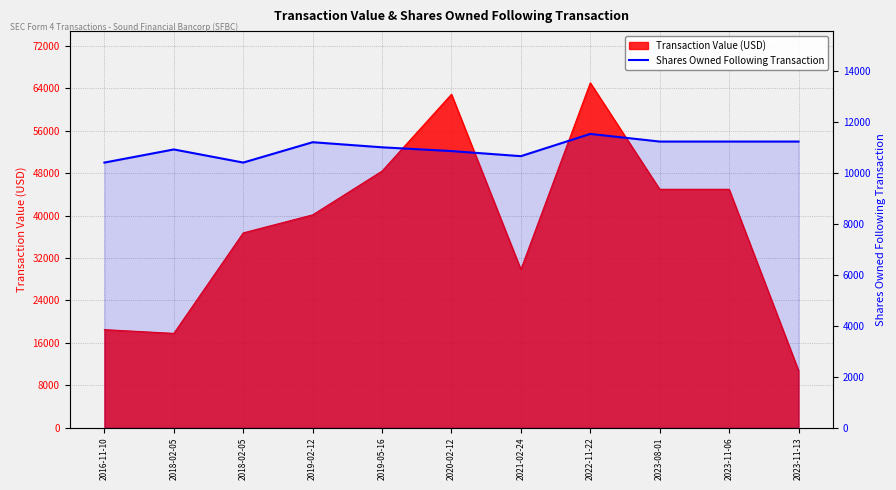

The value at 2020-02-12 is 10867. True or false?

True